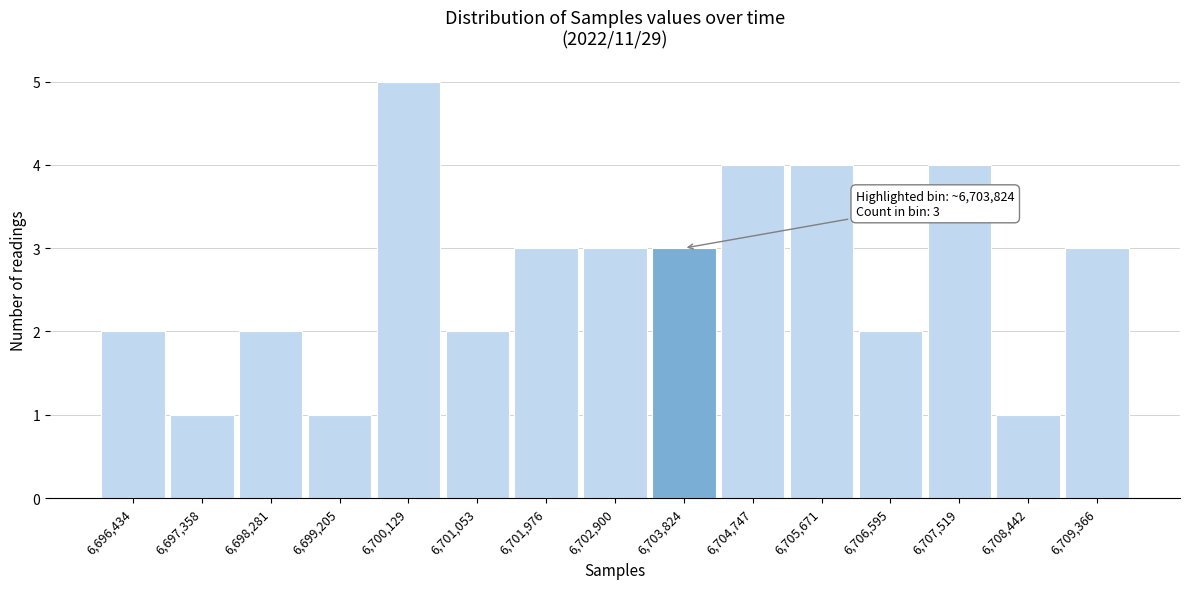

Which range on the x-axis has the tallest bar?

6699700 to 6700600